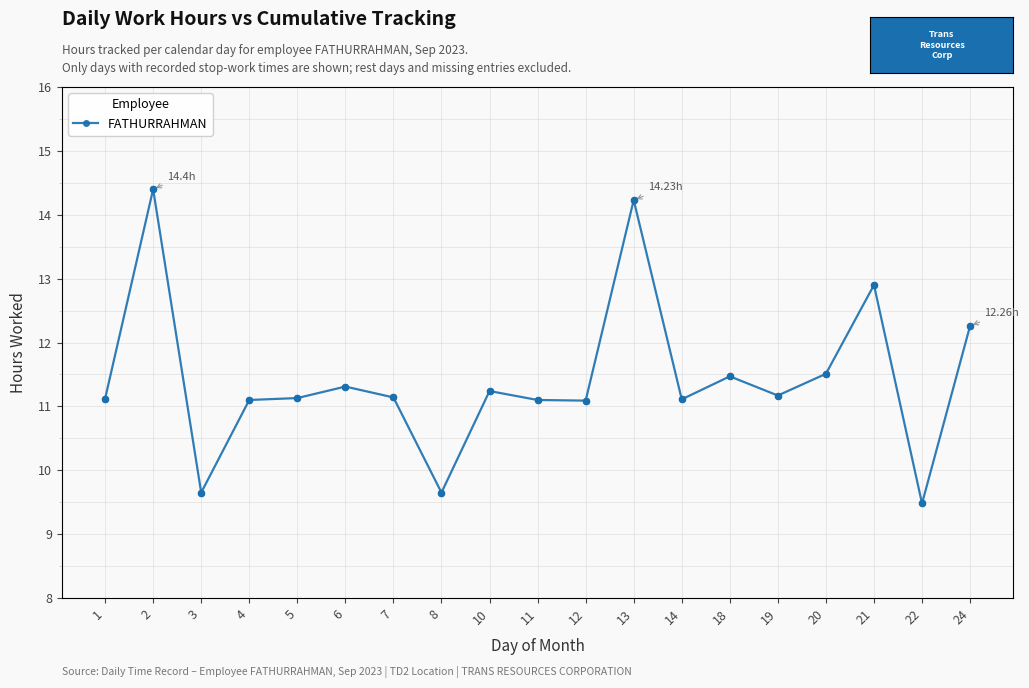

What is the change in value from 7 to 24?

+1.1